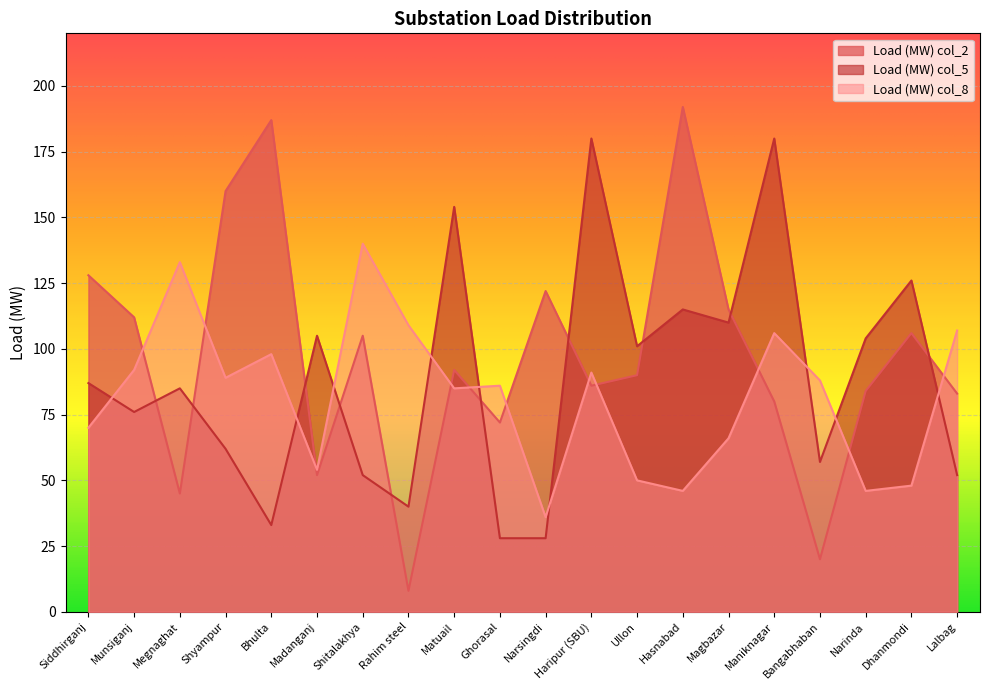

Which series changed the most between Munsiganj and Ullon?

Load (MW) col_8